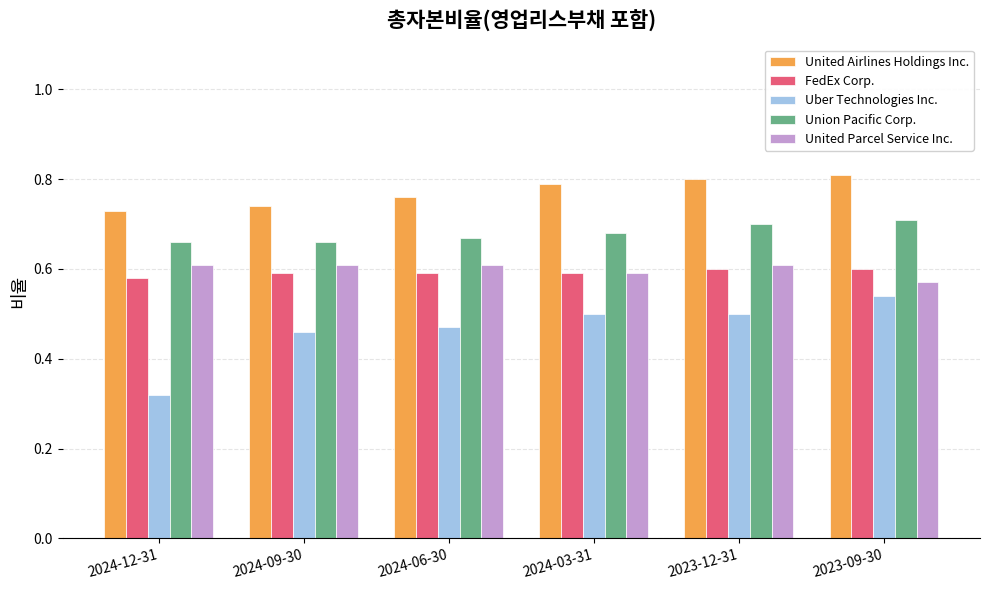

The Uber Technologies Inc. series shows 0.5 at 2024-06-30. True or false?

True